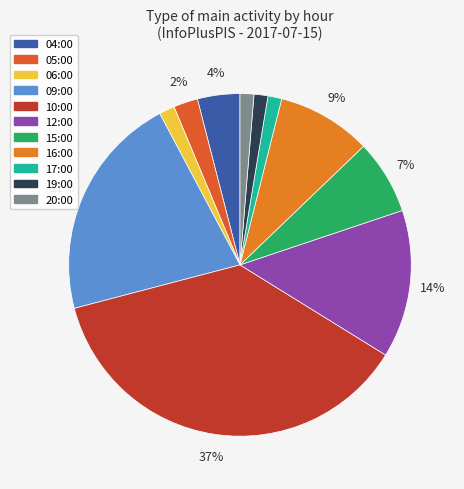

To the nearest percent, what is the combined percentage of 05:00 and 12:00?

16%